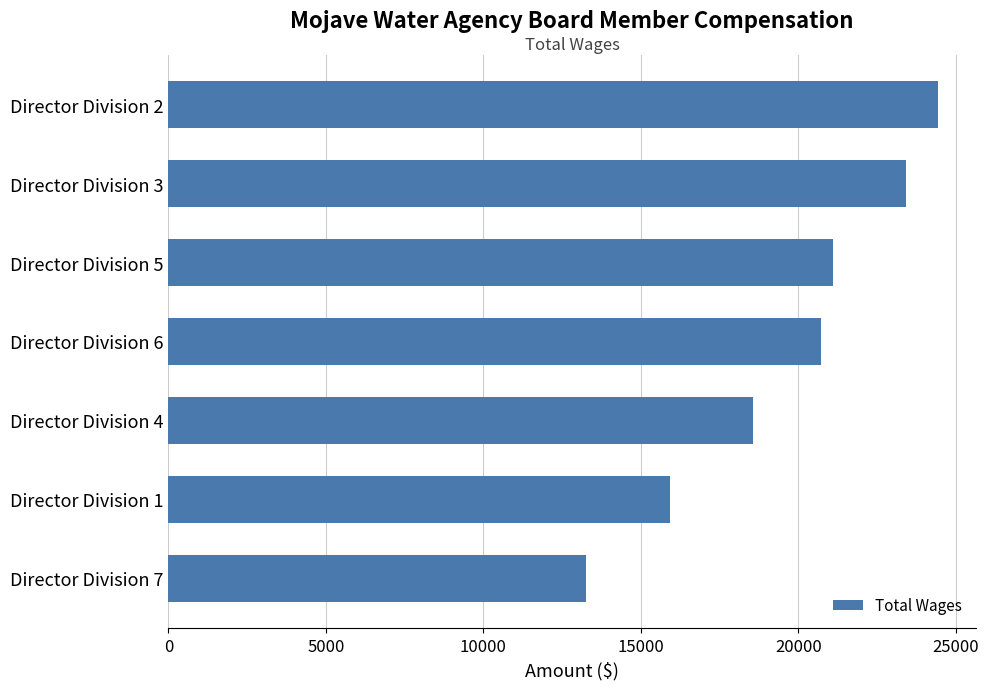

Count the number of categories in the chart.

7